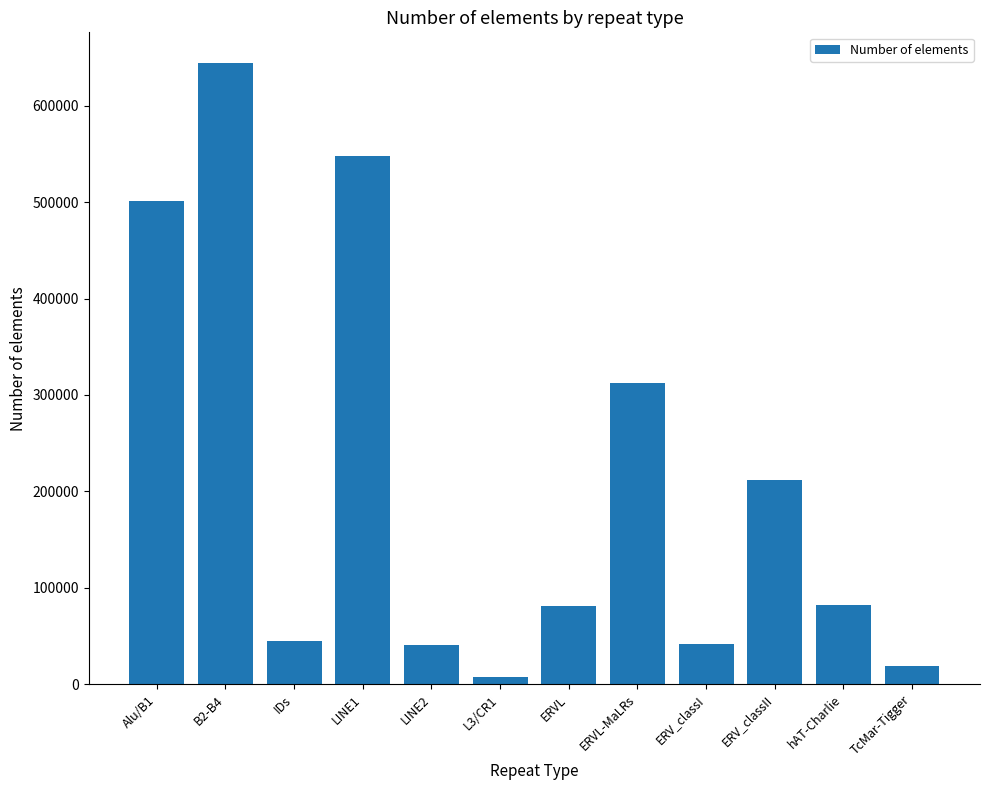

Which has a higher value, Alu/B1 or B2-B4?

B2-B4